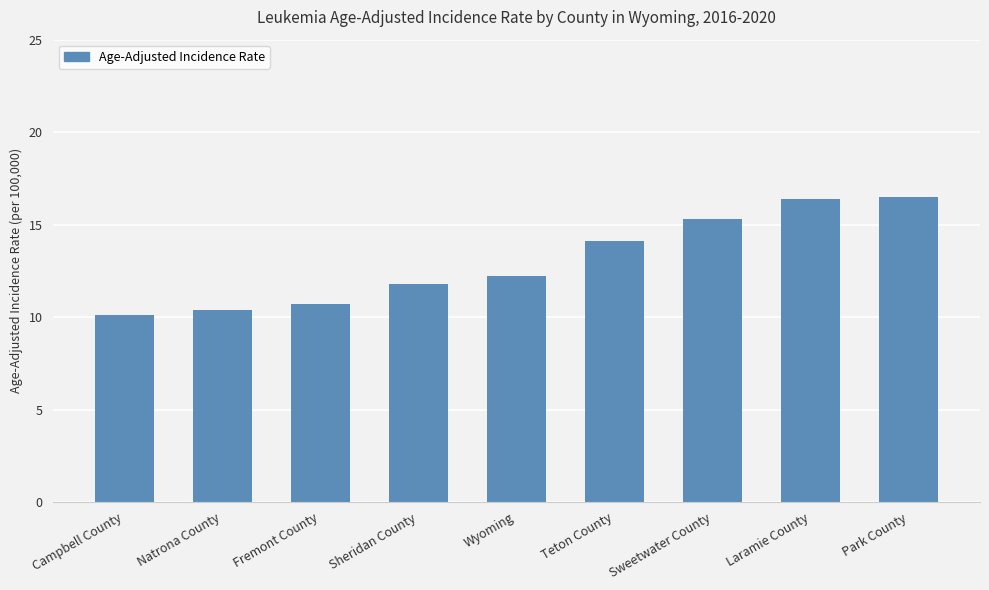

What value does the data have at Park County?

16.5